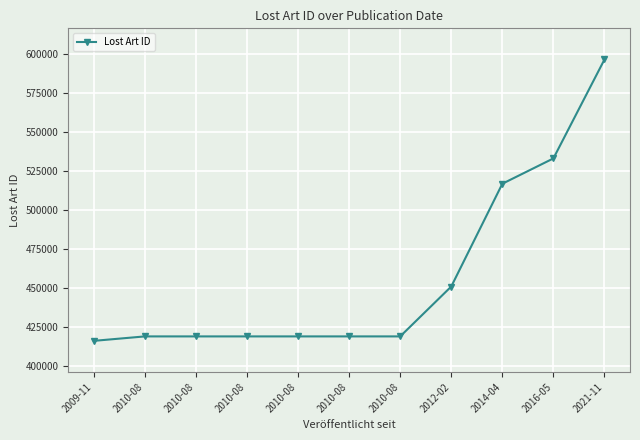

List the labels in order of value, smallest first.

2009-11, 2010-08, 2010-08, 2010-08, 2010-08, 2010-08, 2010-08, 2012-02, 2014-04, 2016-05, 2021-11